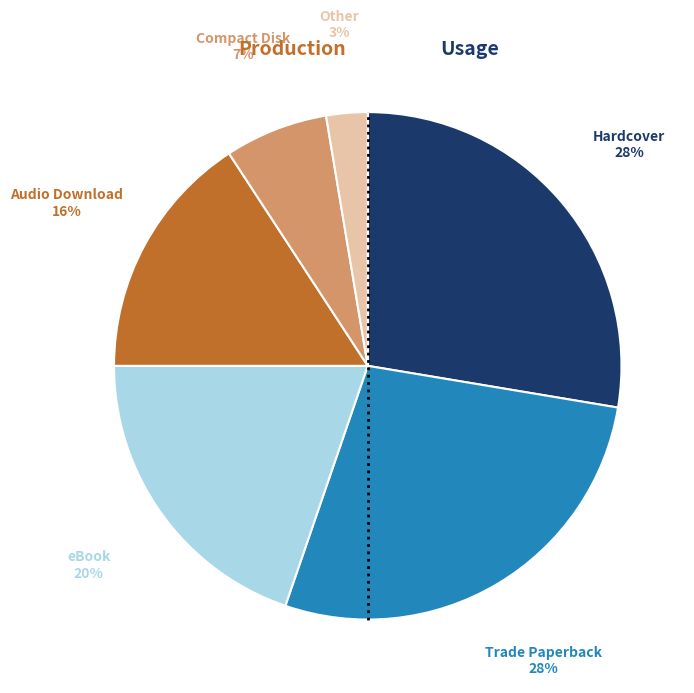

What percentage is the Compact Disk slice, to the nearest percent?

7%